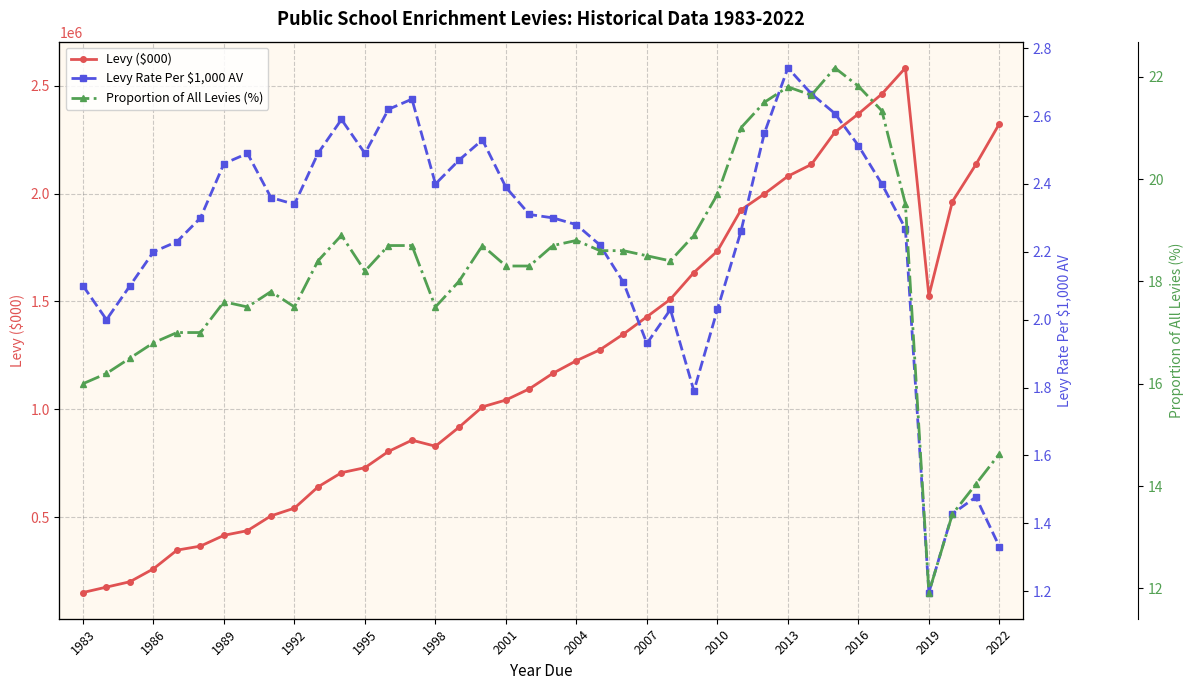

True or false: Levy ($000) has more than 0 points higher than both neighbors.

True